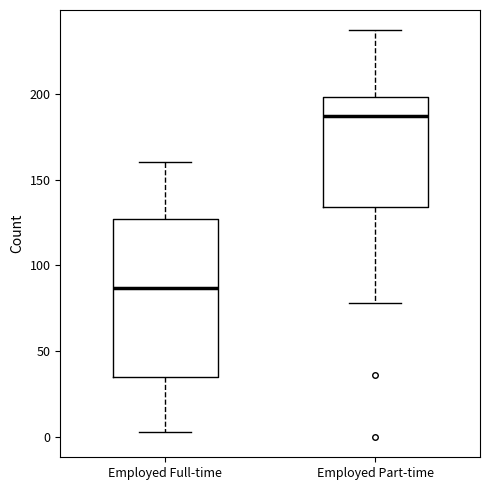

Comparing the boxes themselves (not the whiskers), which one is the tallest?

Employed Full-time